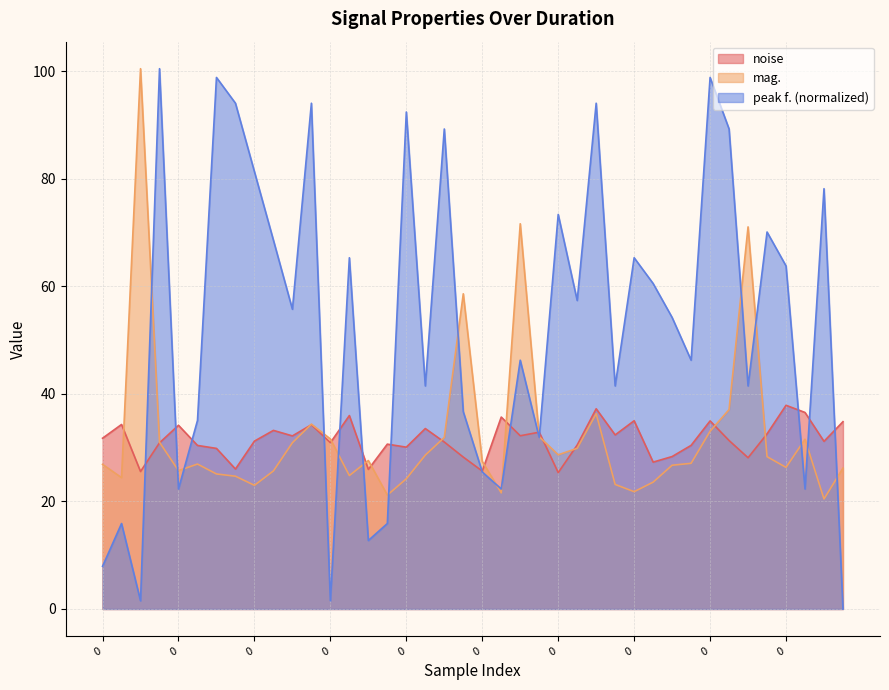

What is the average value of the peak f. series?

52.8